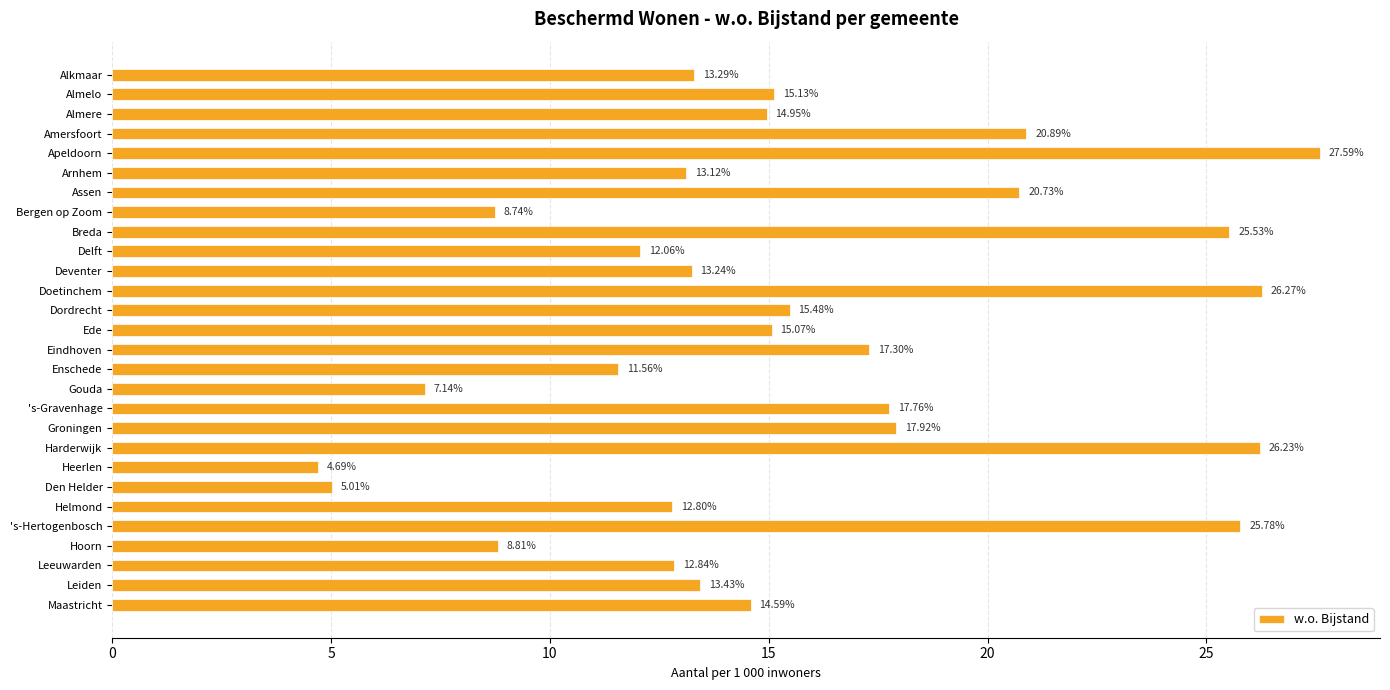

At which label is the value closest to 16?

Dordrecht